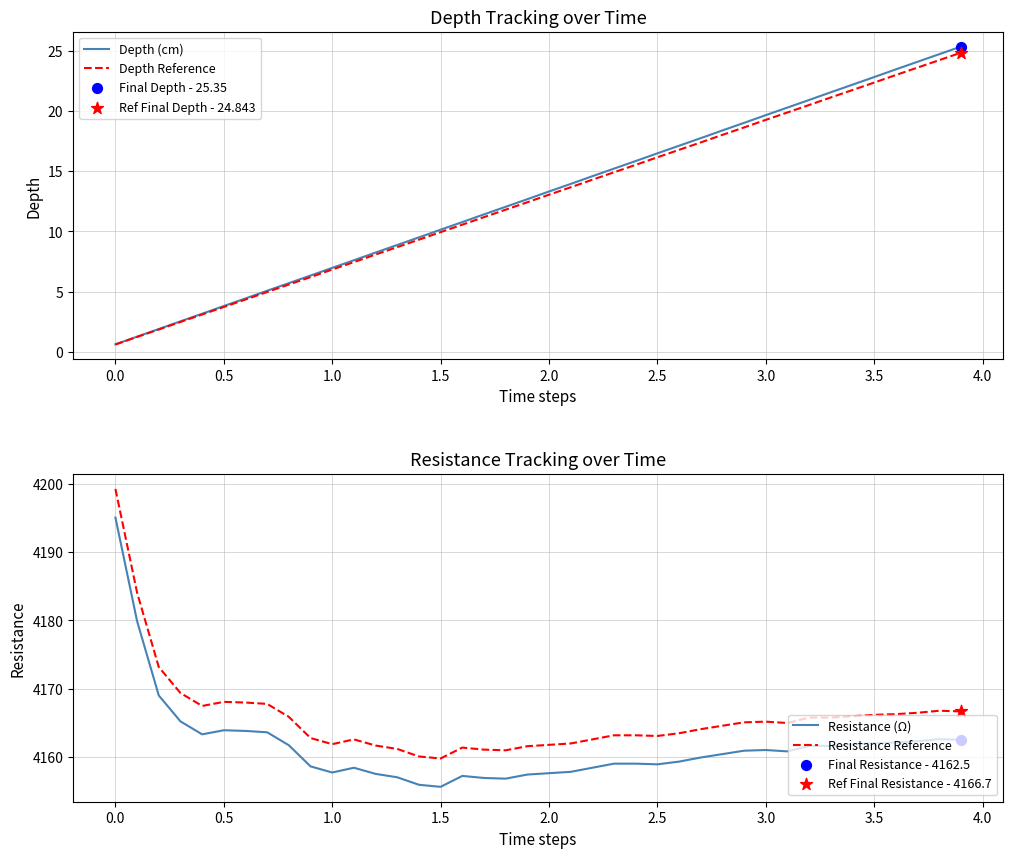

Which series contains the highest Y value?

Resistance Reference